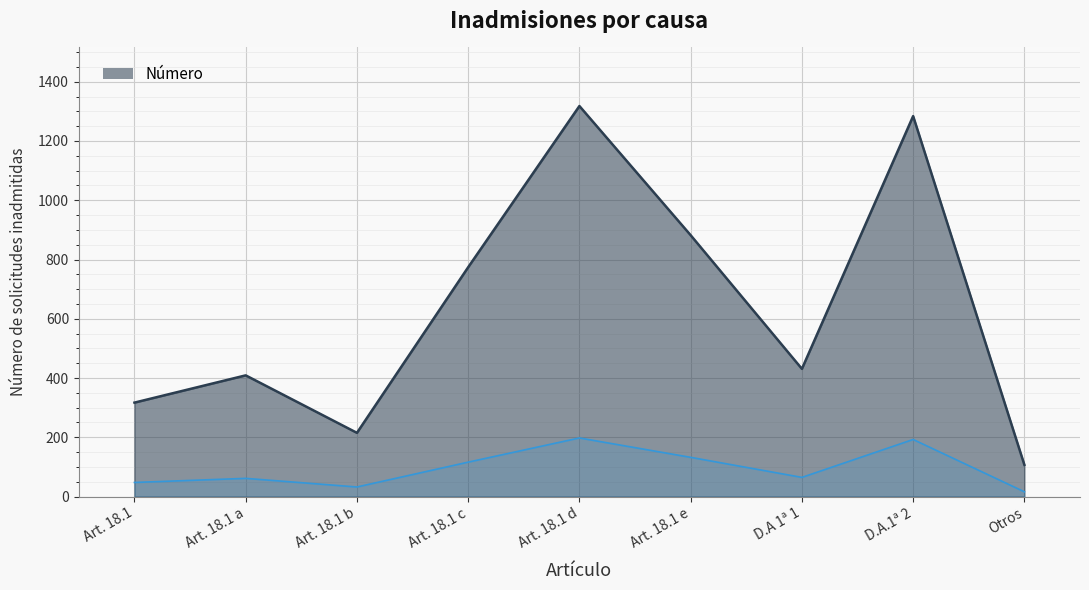

What is the sum of all values?

5737